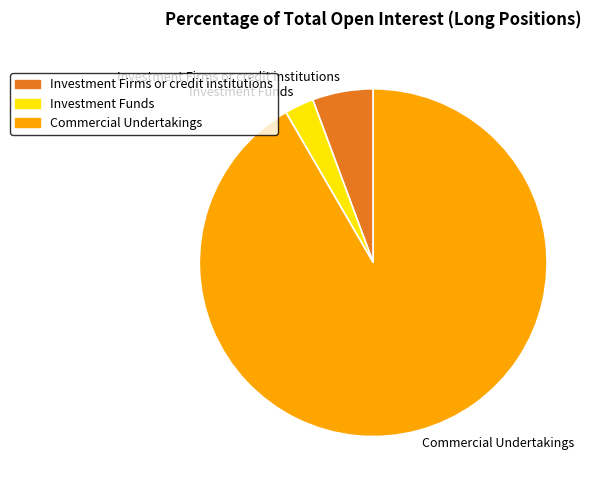

Does any single category account for the majority?

Yes